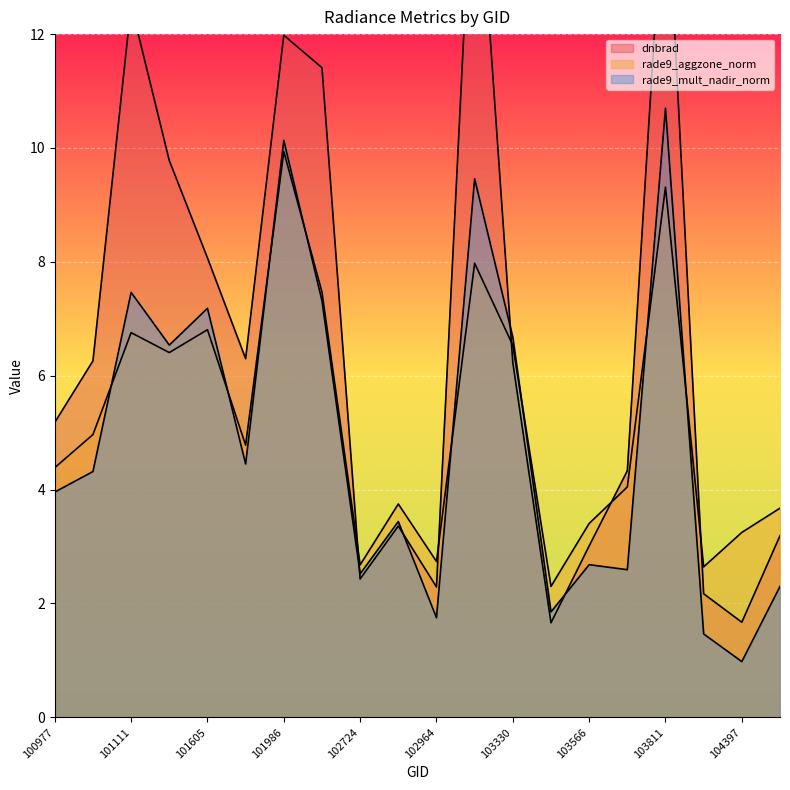

Where is dnbrad nearest to the value 8?

101605